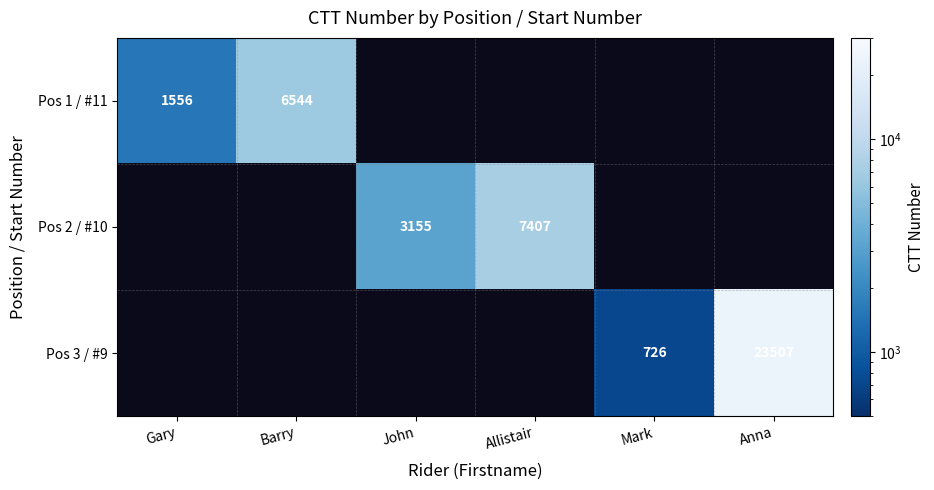

True or false: Pos 3 / #9 has a value of 1104 at Mark.

False